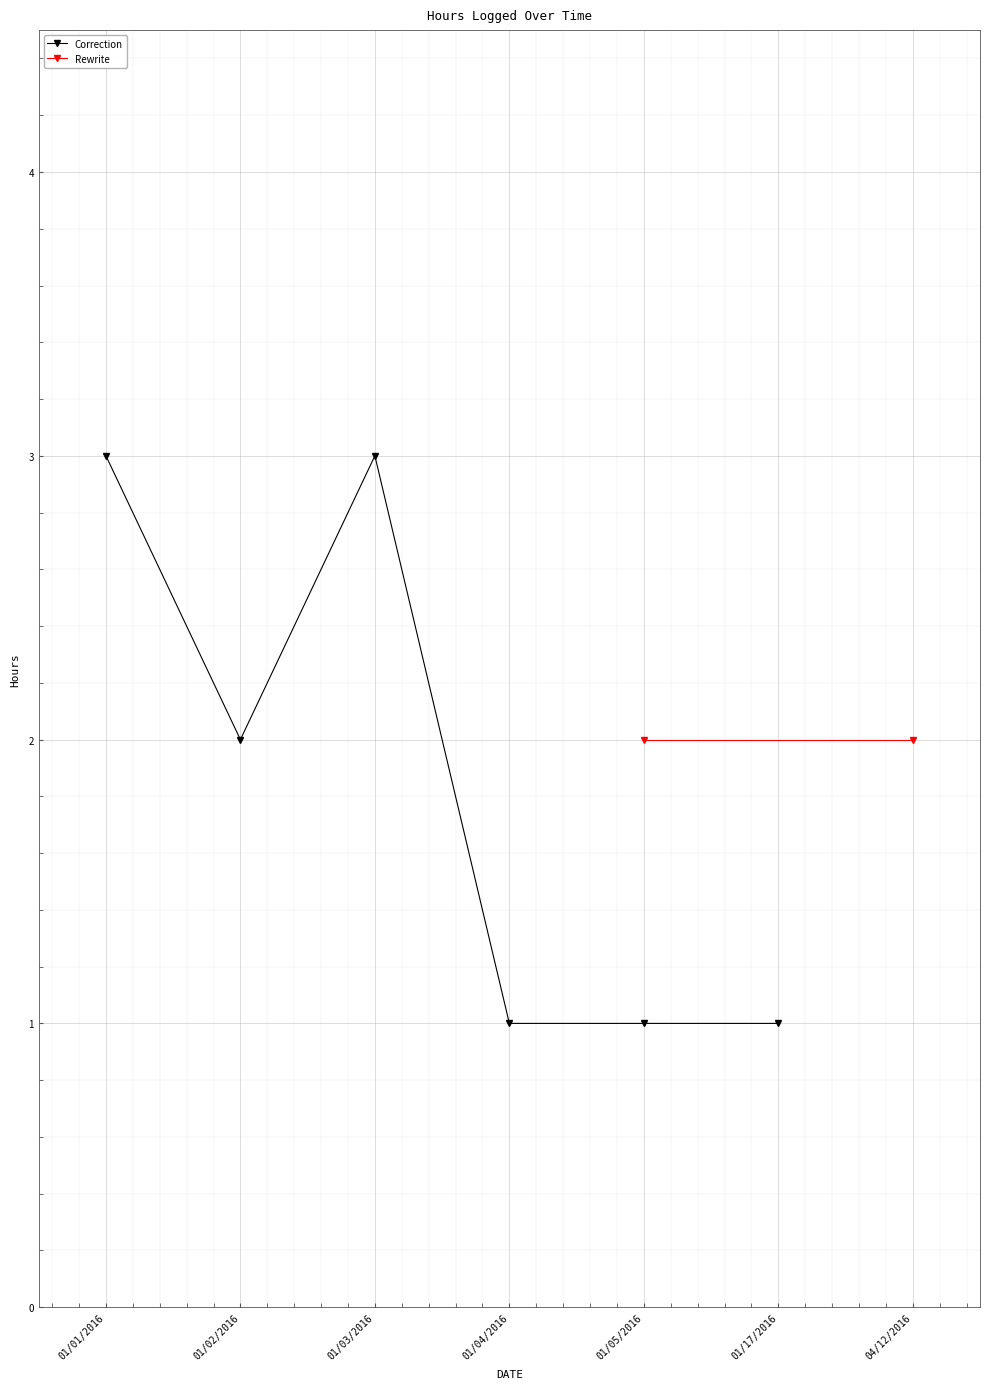

How many values are below 2?

3